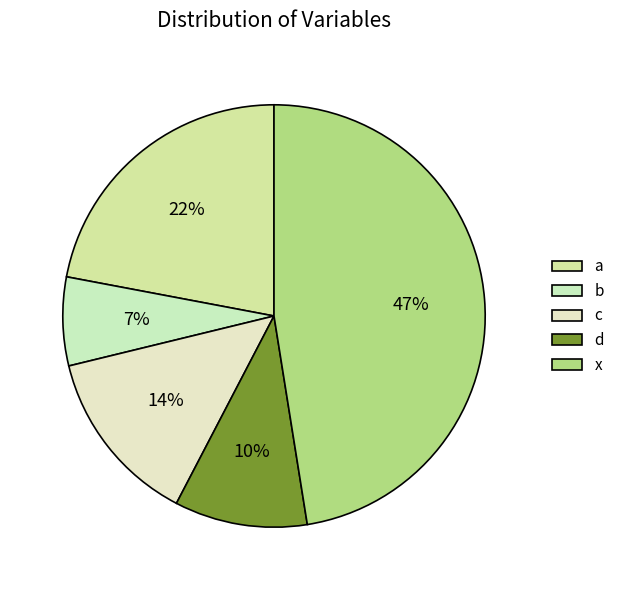

Is it true that d is 10% of the pie?

True